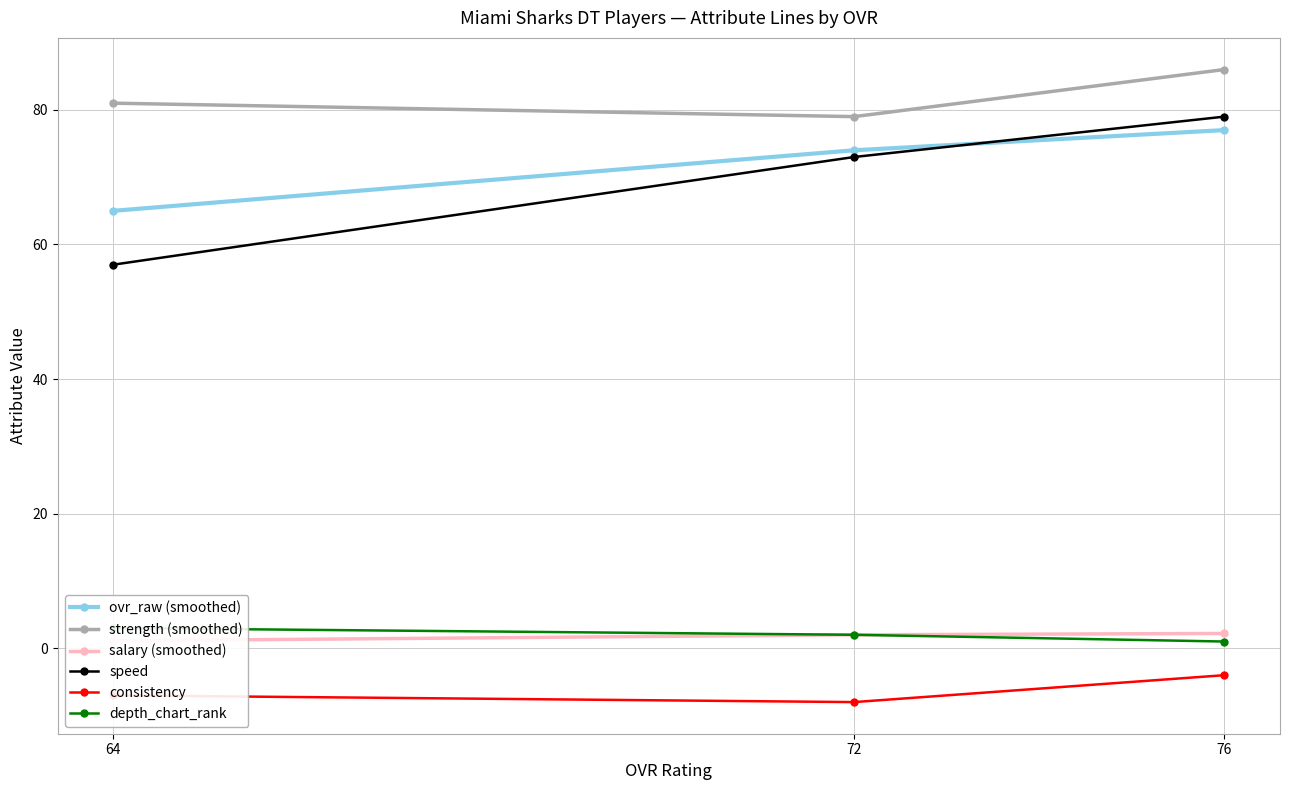

At which label is salary (smoothed) closest to 1?

64